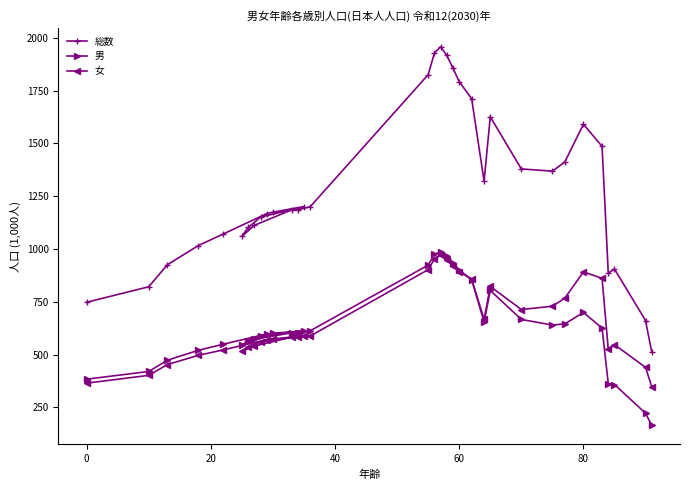

List the series in order of their peak value, highest first.

総数, 男, 女